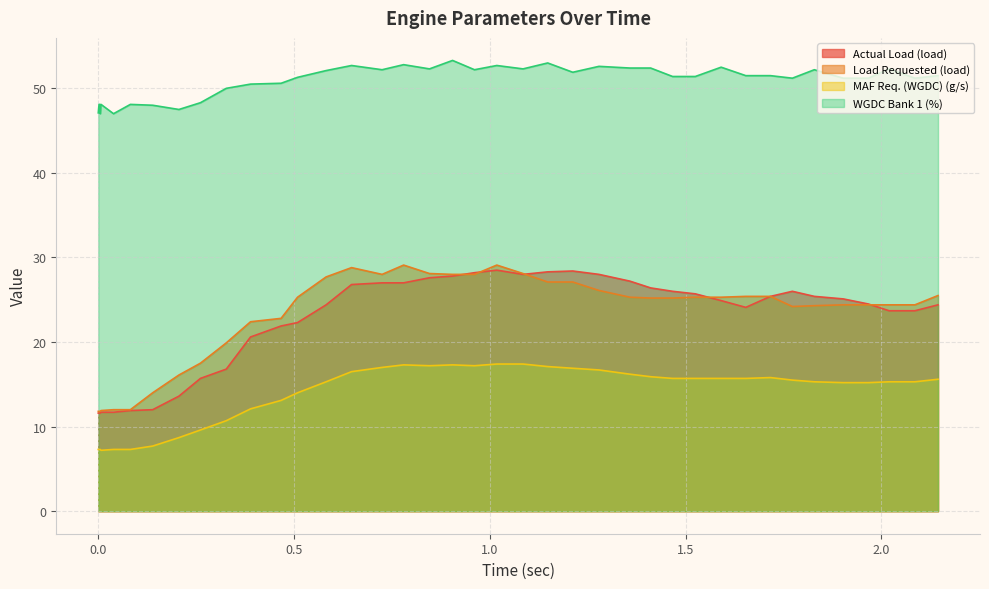

True or false: Load Requested (load) and WGDC Bank 1 (%) cross at least once.

False